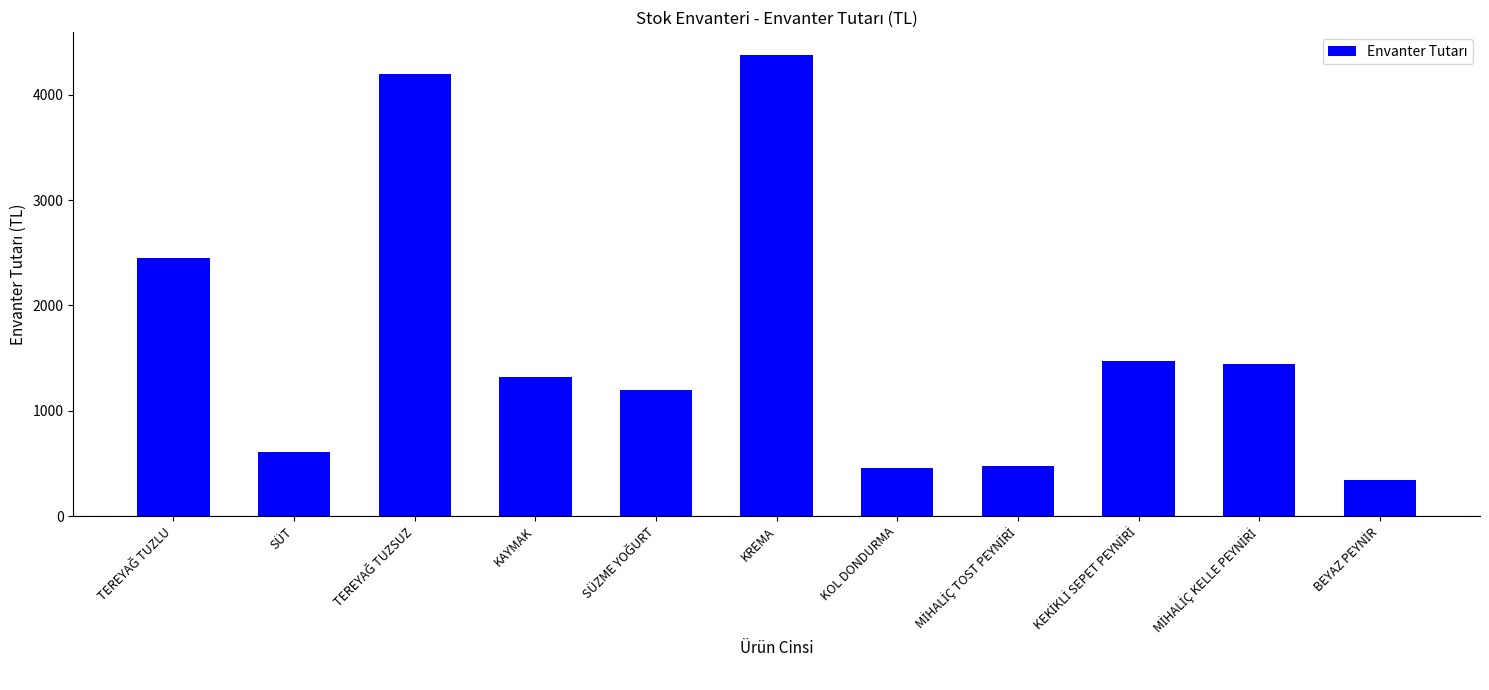

The value at KAYMAK is 1322.4. True or false?

True